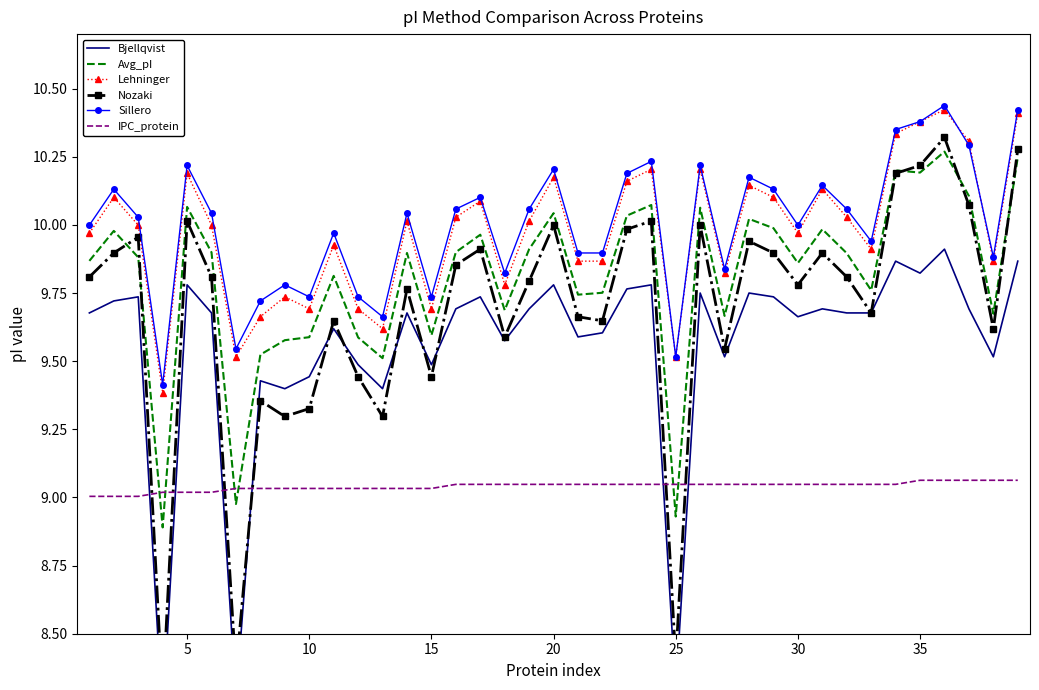

True or false: IPC_protein and Lehninger cross at least once.

False